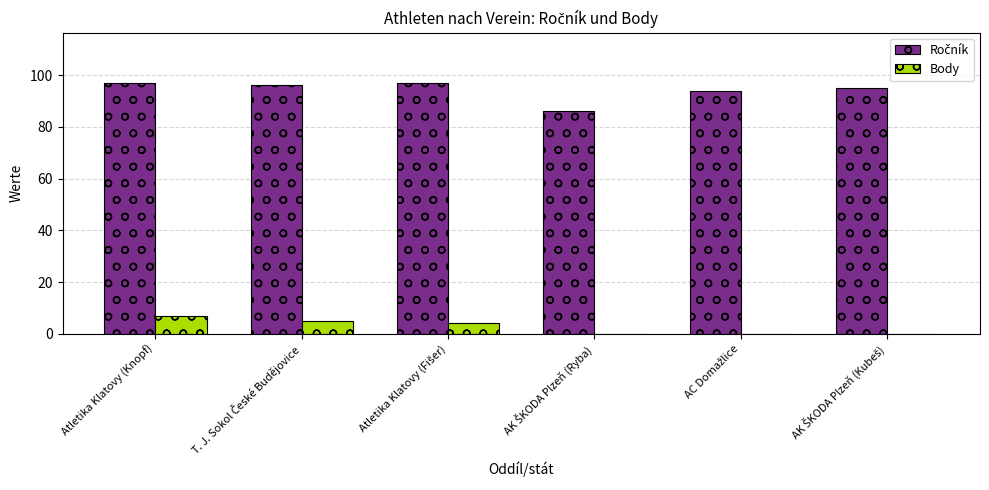

What is the maximum value shown in the chart?

97